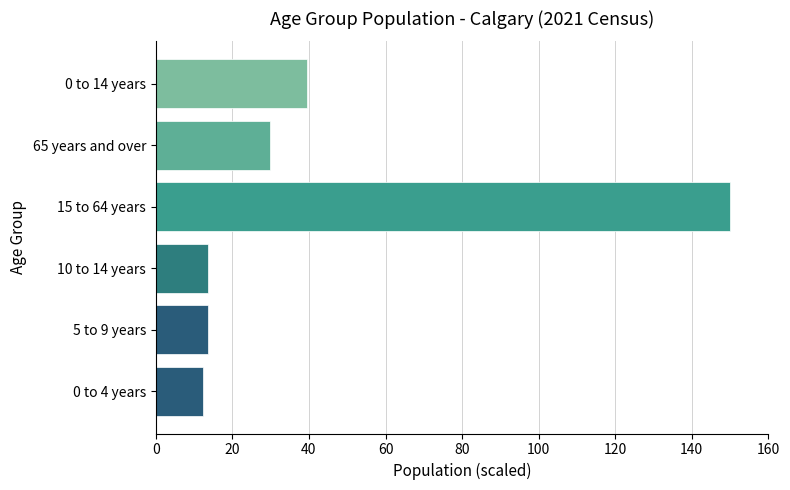

What is the change in value from 0 to 4 years to 65 years and over?

+17.4